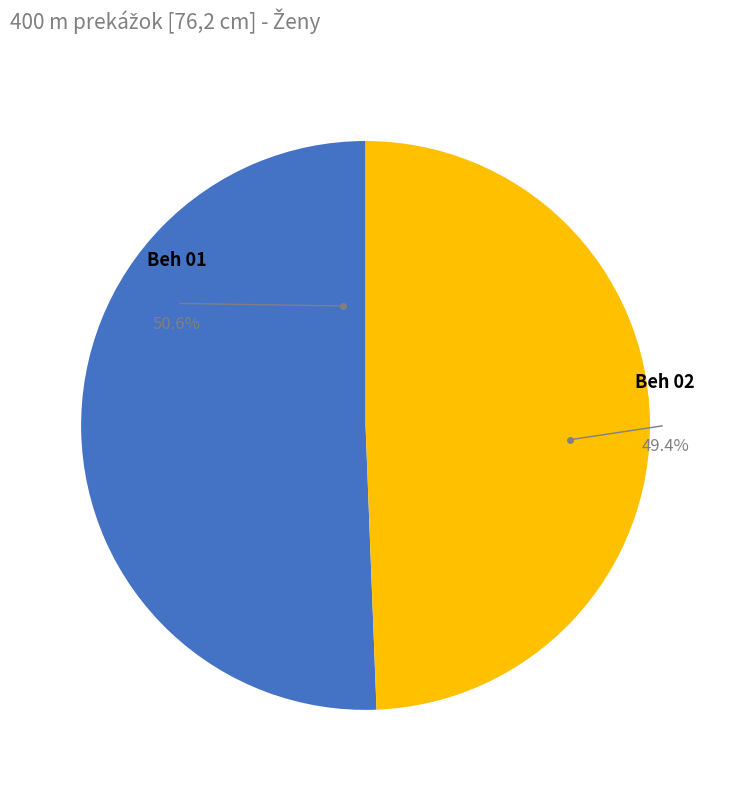

Does any single category account for the majority?

Yes